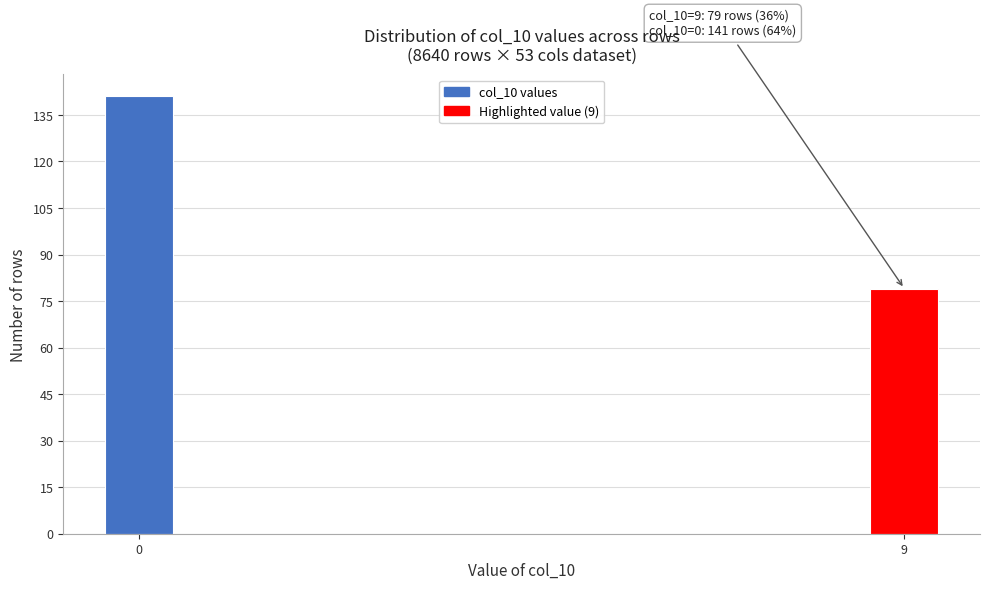

Reading left to right, transcribe all the data shown in this chart.

141	79